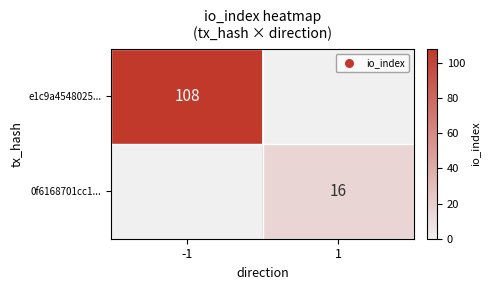

The value of e1c9a4548025... at -1 is 108. True or false?

True